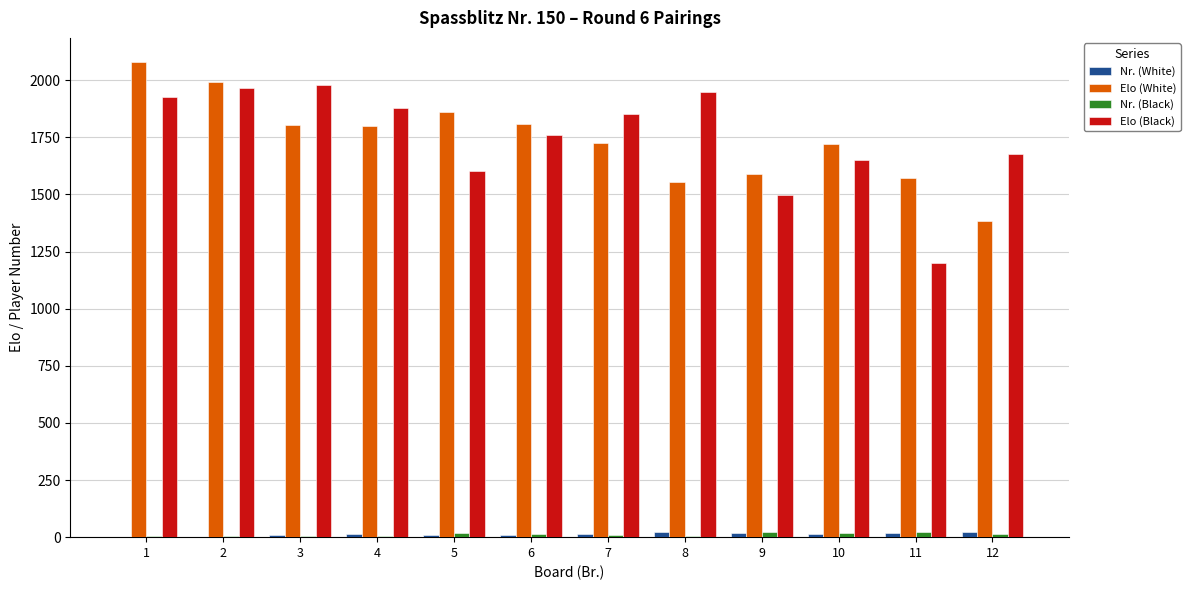

Which series changed the most between 1 and 4?

Elo (White)